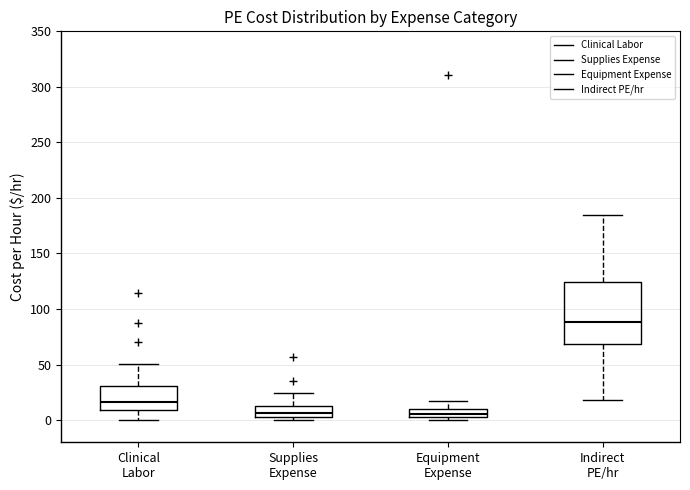

Which box is the tallest, from its lower edge to its upper edge?

Indirect PE/hr